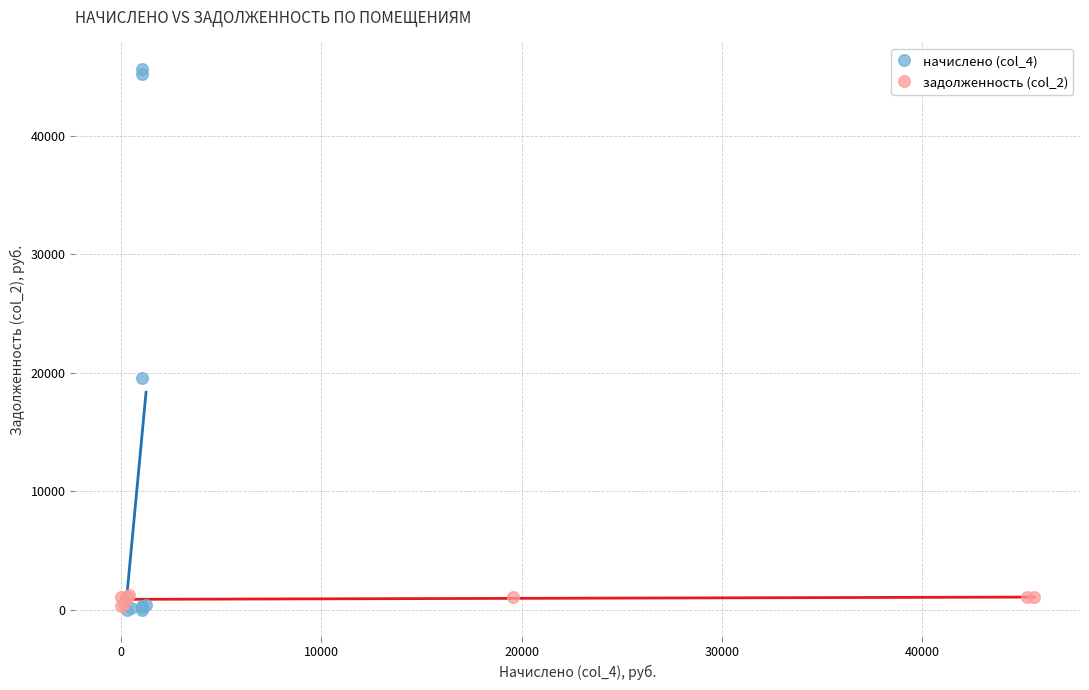

Which series has the largest Y range (max minus min)?

начислено (col_4)